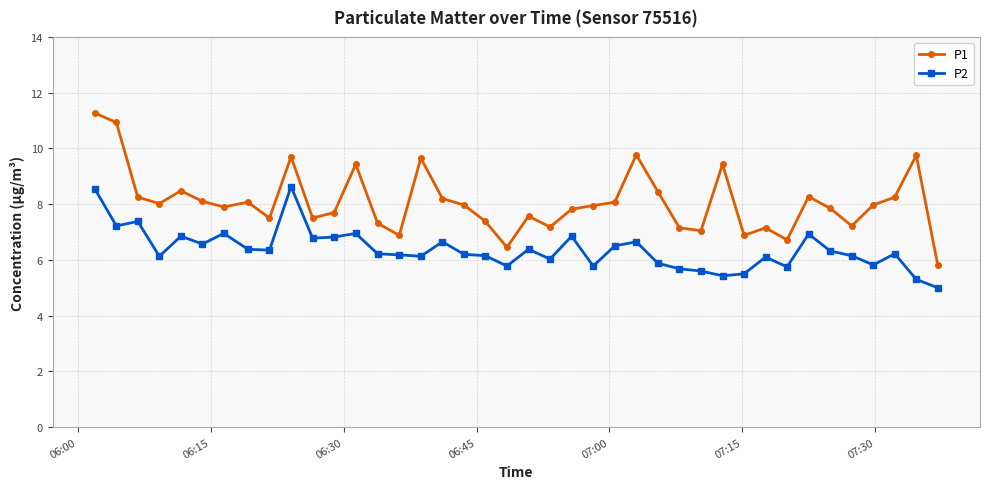

How many data points does each series have?

40